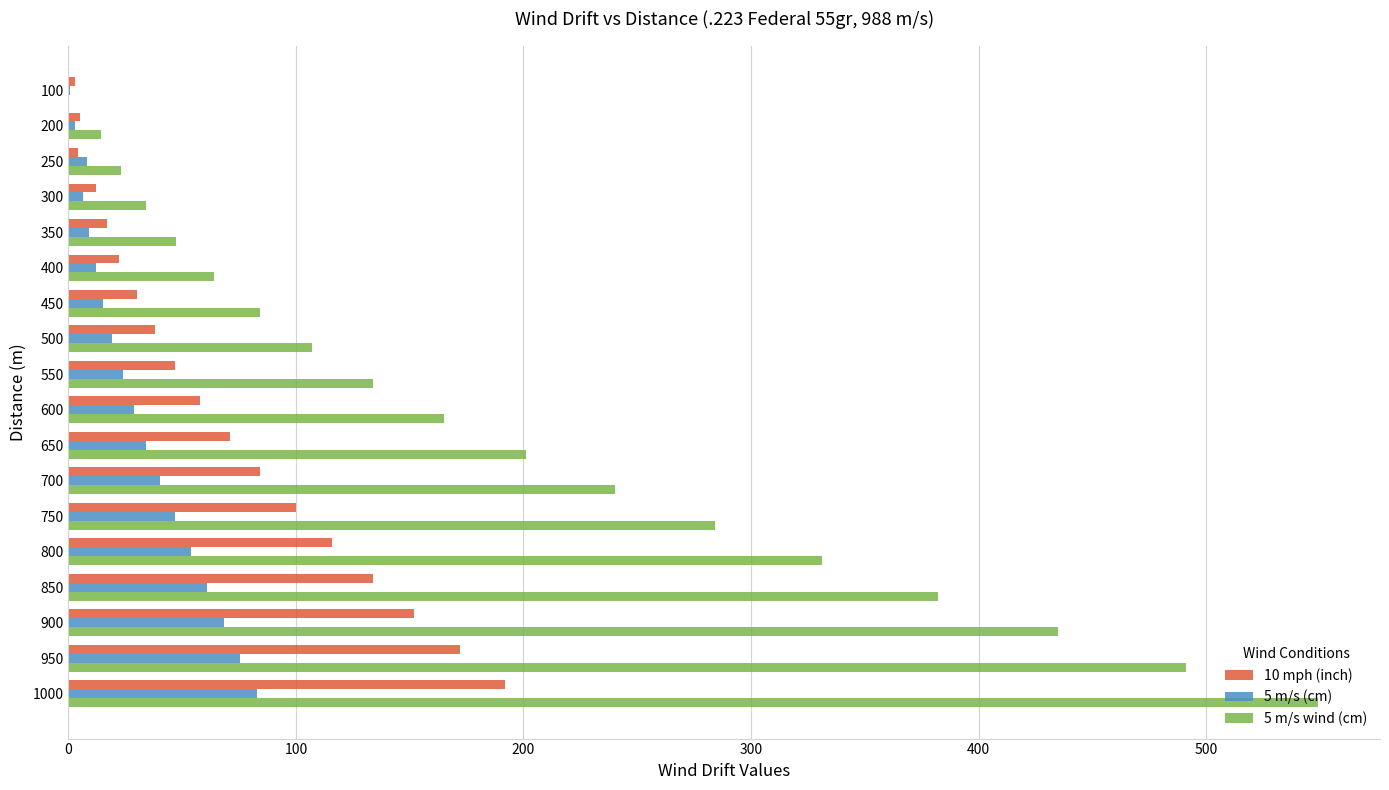

True or false: 5 m/s (cm) has a value of 0.6 at 100.

True